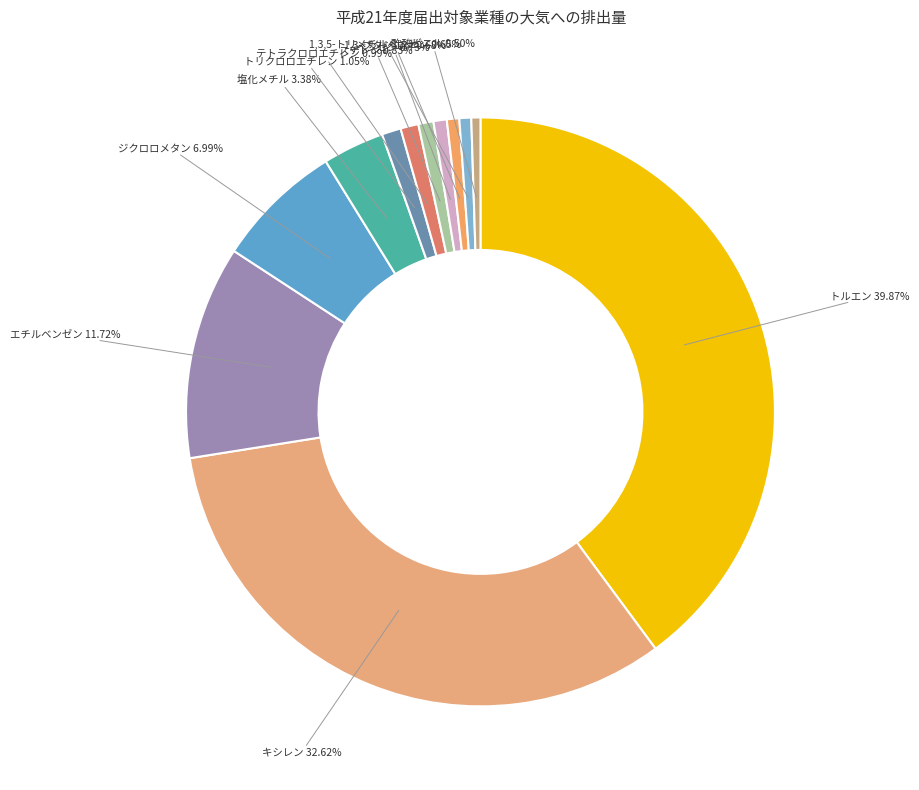

How many segments does this pie chart have?

12